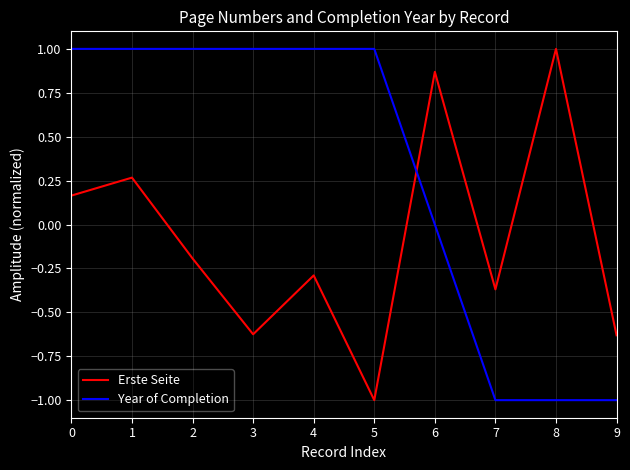

Between 3 and 8, which series saw the biggest shift?

Year of Completion